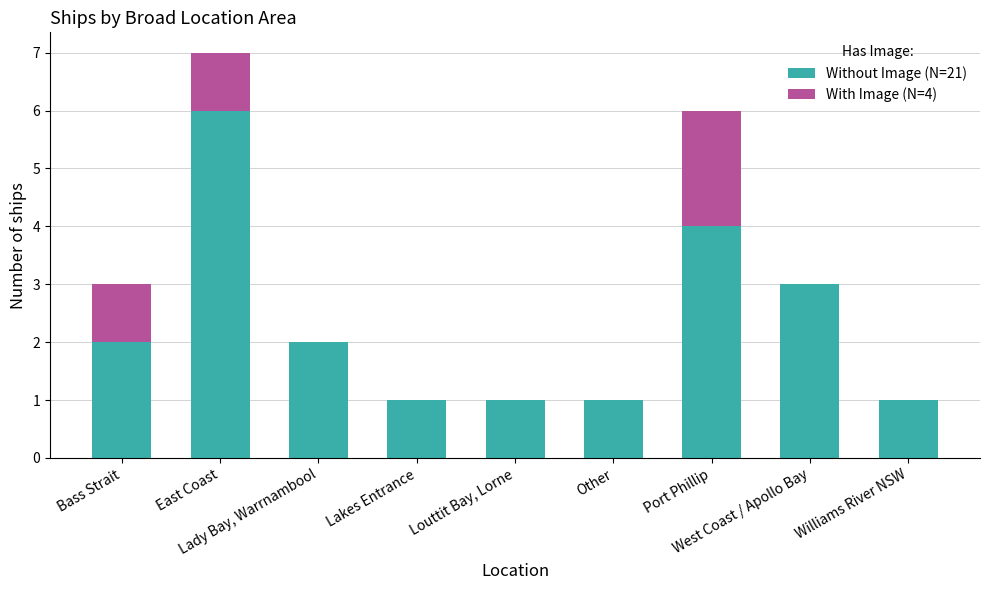

What is the sum of all Without Image (N=21) values?

21